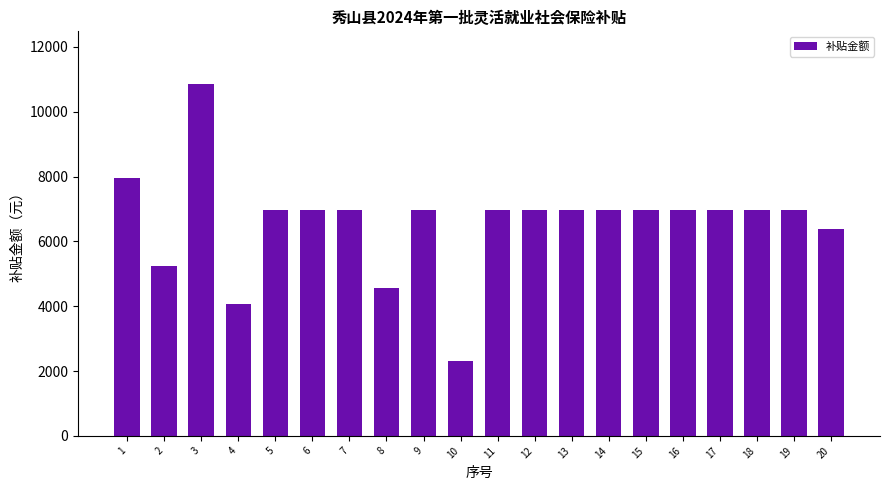

What is the difference between the values at 1 and 15?

968.7